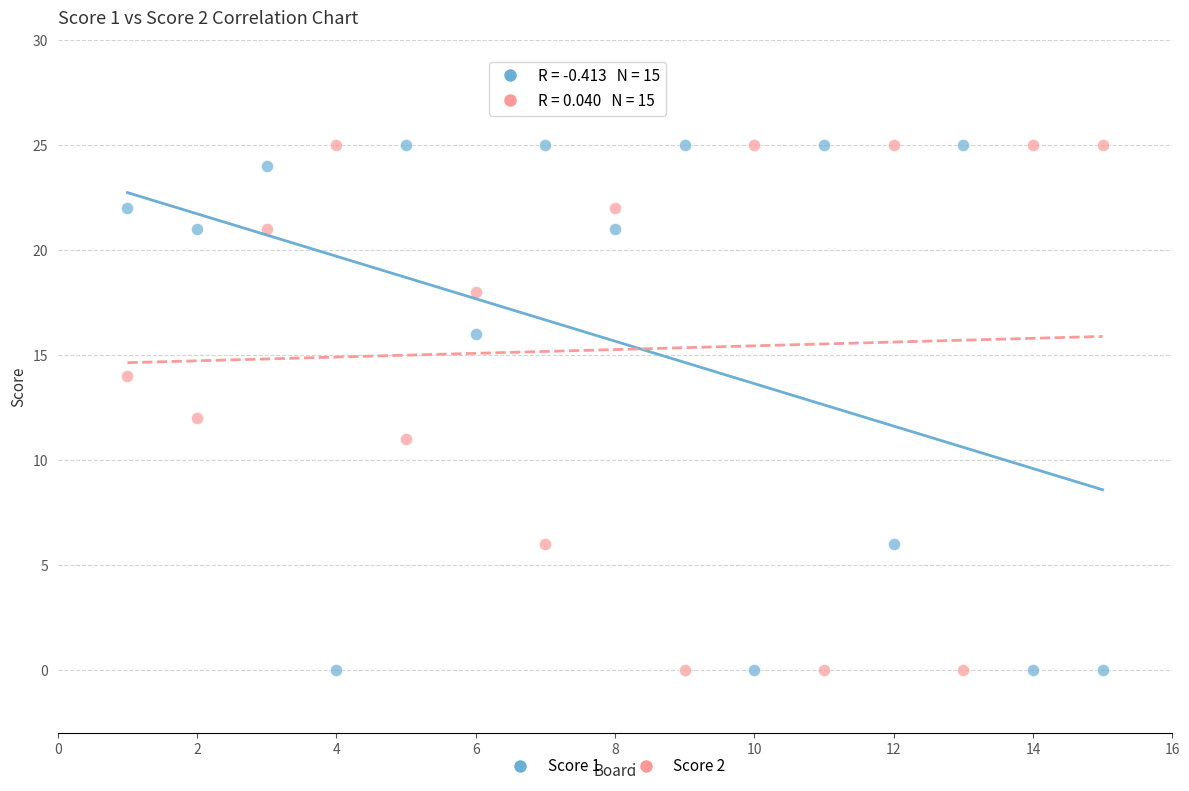

What is the X range (max minus min) for the scatter plot?

14